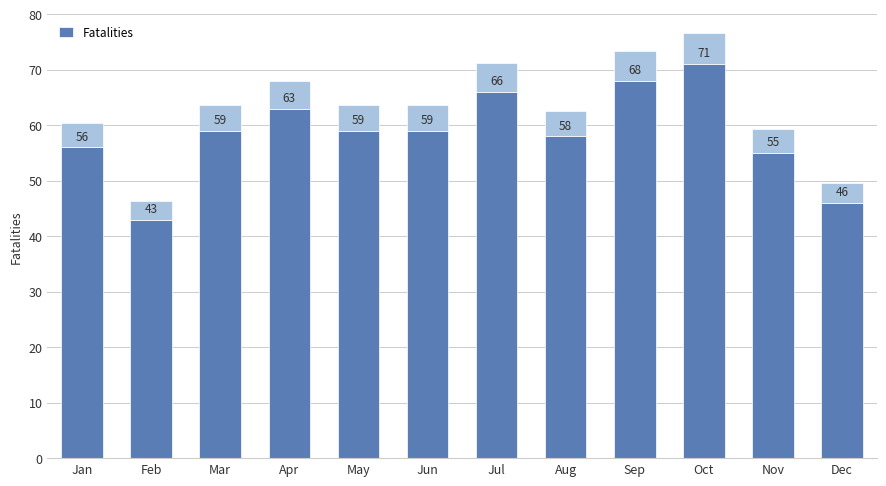

List the labels in order of value, smallest first.

Feb, Dec, Nov, Jan, Aug, Mar, May, Jun, Apr, Jul, Sep, Oct